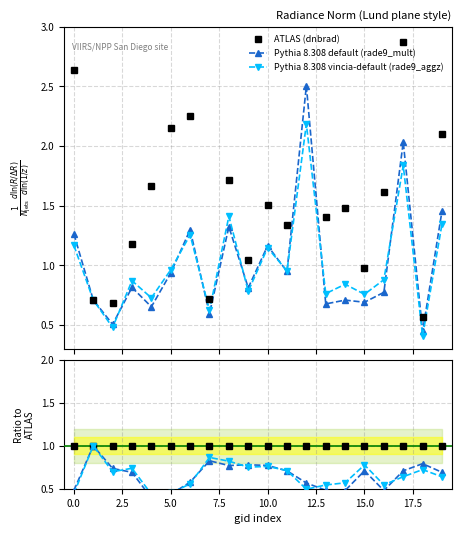

How many distinct data groups are displayed?

3